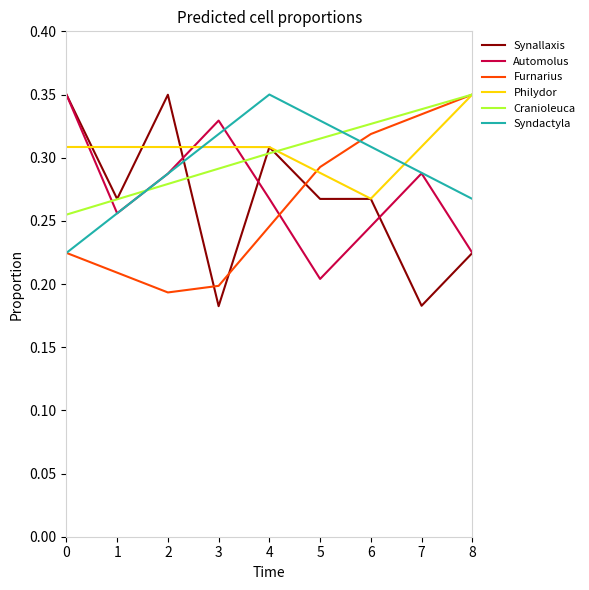

True or false: Automolus and Cranioleuca intersect in this chart.

True